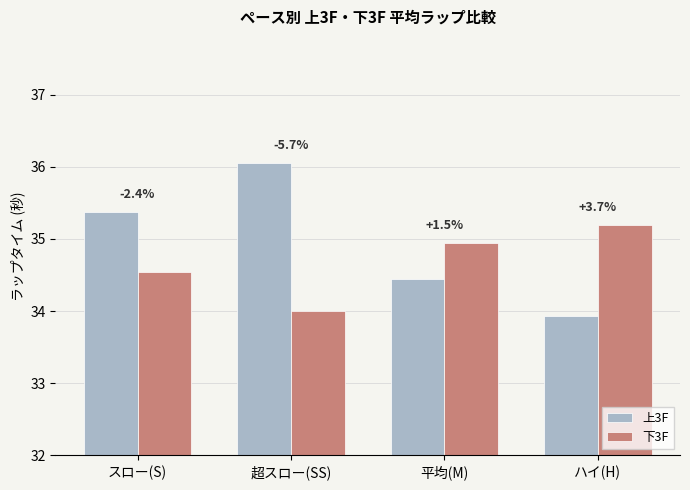

Which label corresponds to the largest value in the chart?

超スロー(SS)